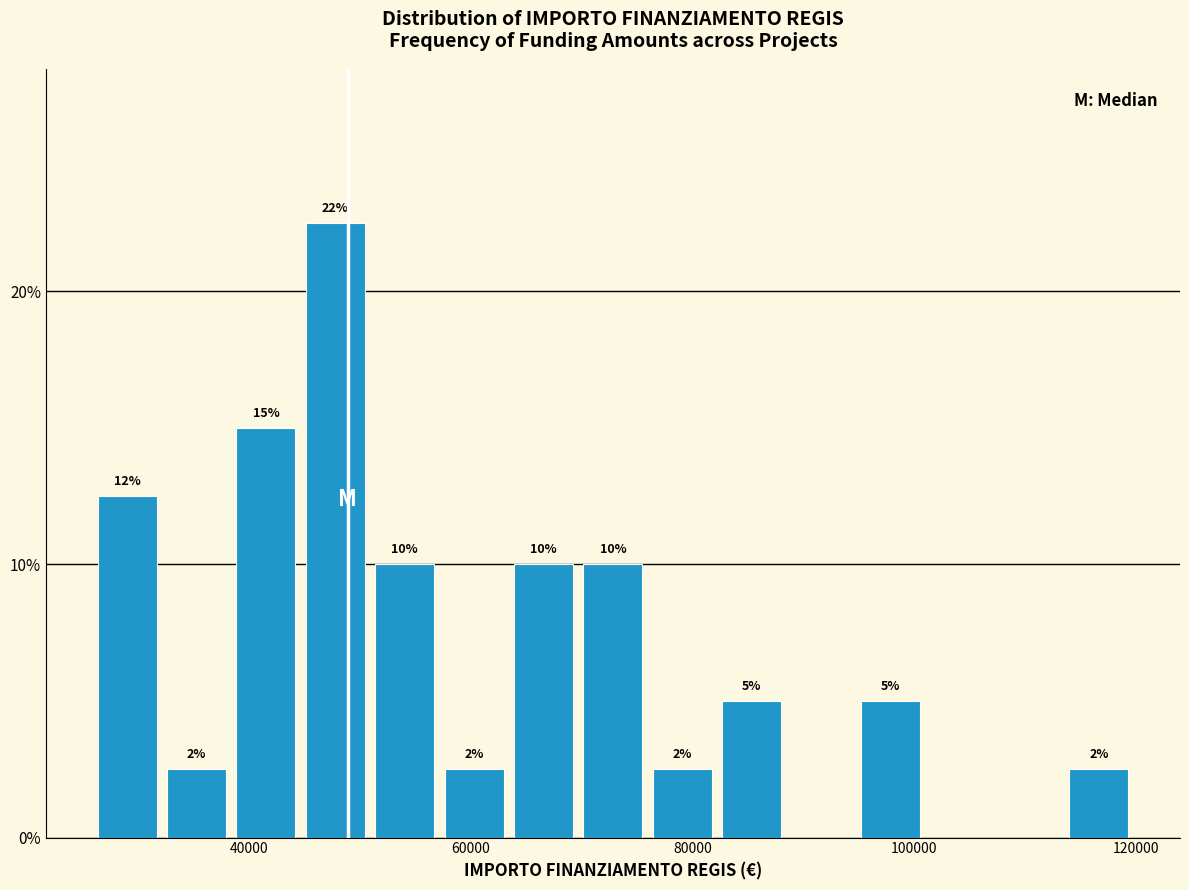

Around what value on the x-axis is the tallest bar? Give the approximate position of its centre, as read against the axis.

48000